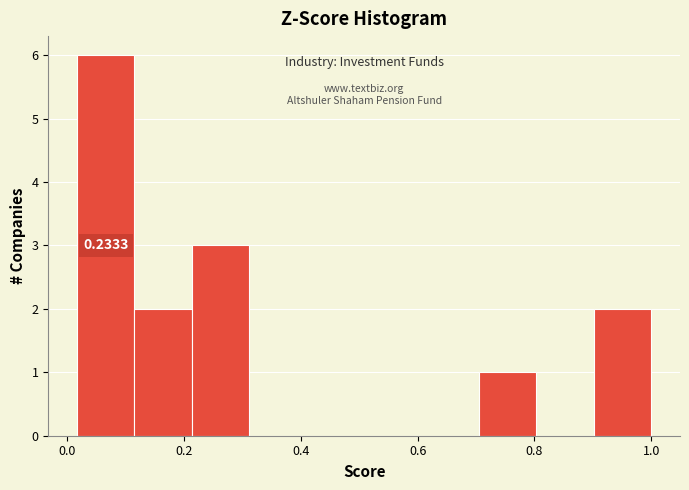

Over which range of the x-axis is the bar tallest?

0.02 to 0.12